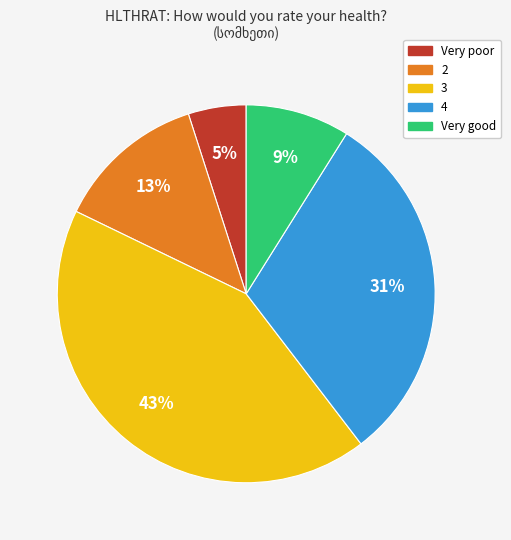

Is 3 the majority of the pie?

No